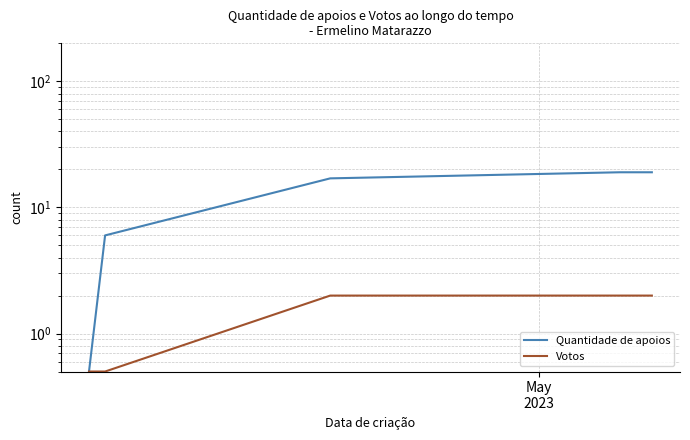

Is this an area chart (filled region under the line)?

No